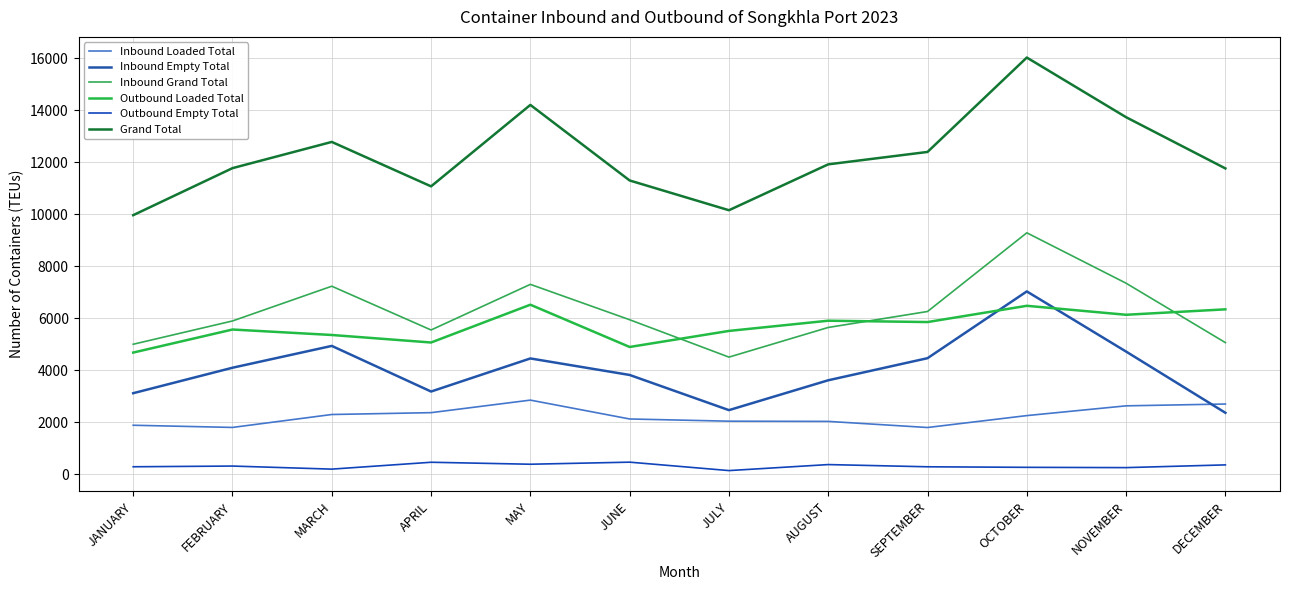

Where does the Outbound Empty Total series first go above 313?

APRIL